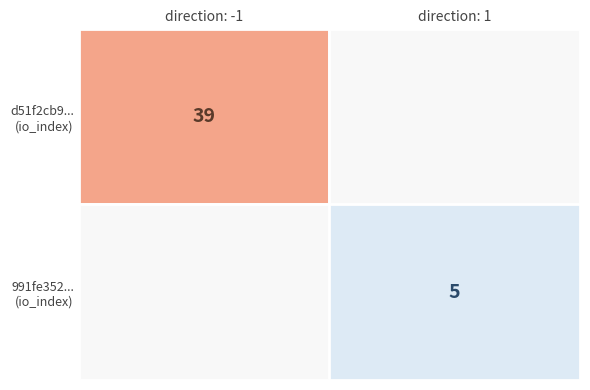

How many distinct data groups are displayed?

2